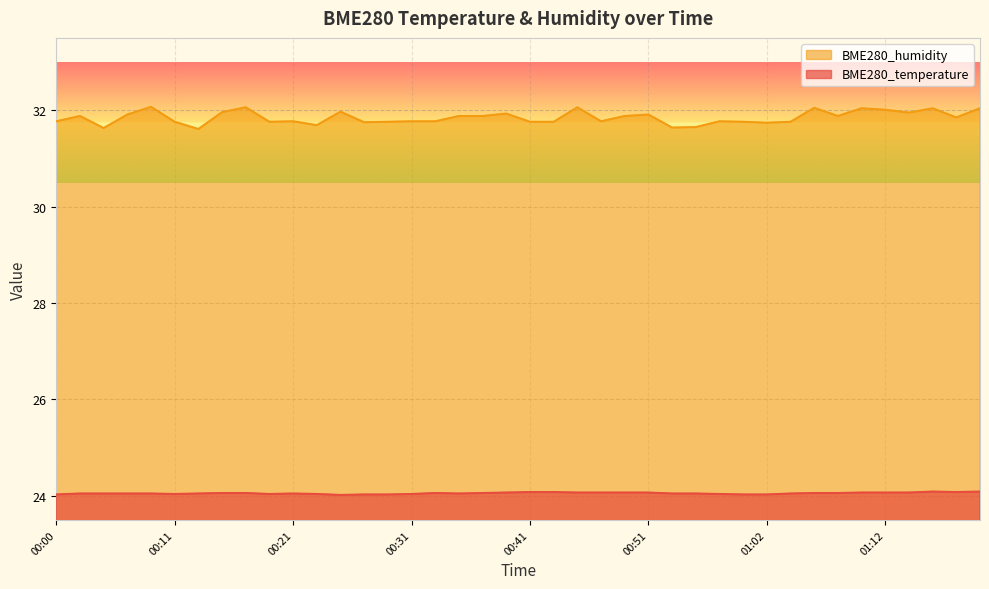

True or false: BME280_humidity and BME280_temperature cross at least once.

False